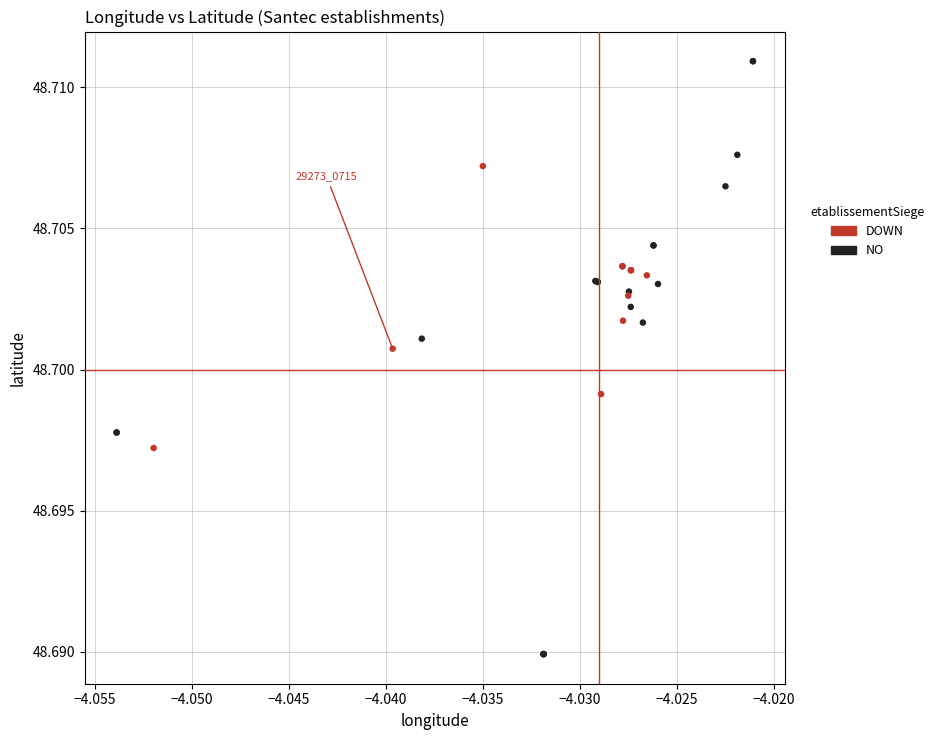

Which series has the widest spread of Y values?

NO